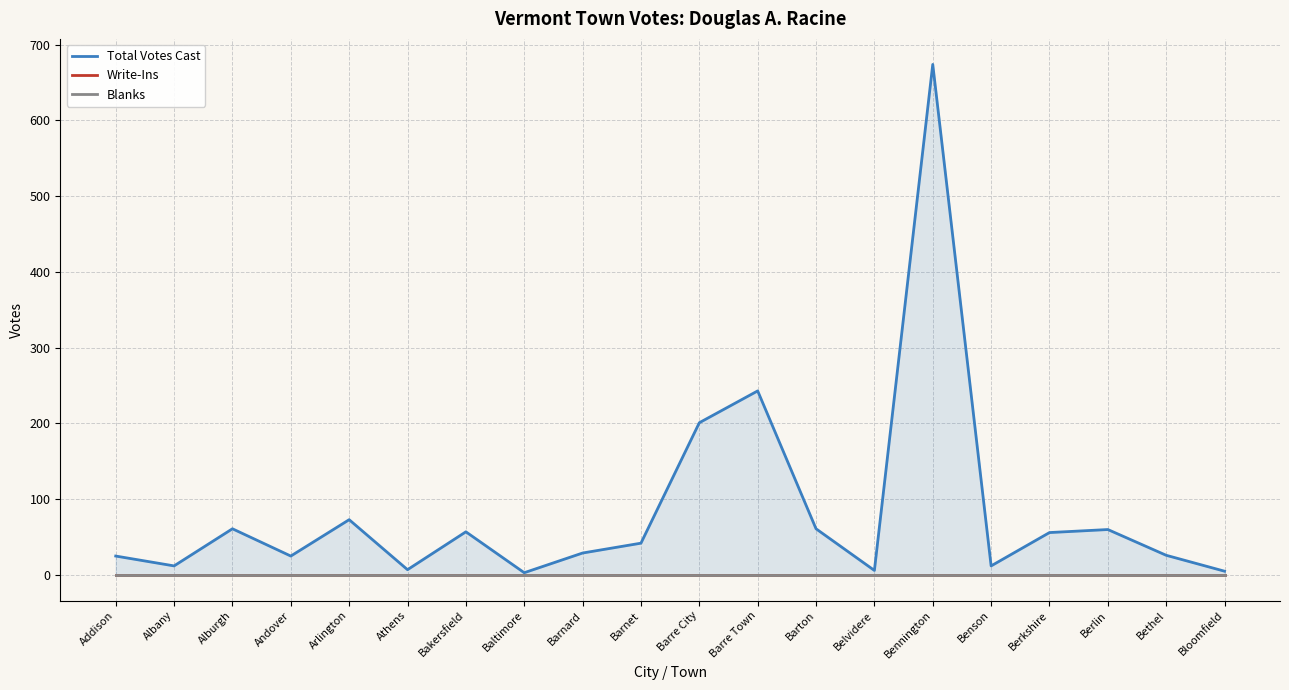

Is it true that Total Votes Cast equals 12 at Albany?

True